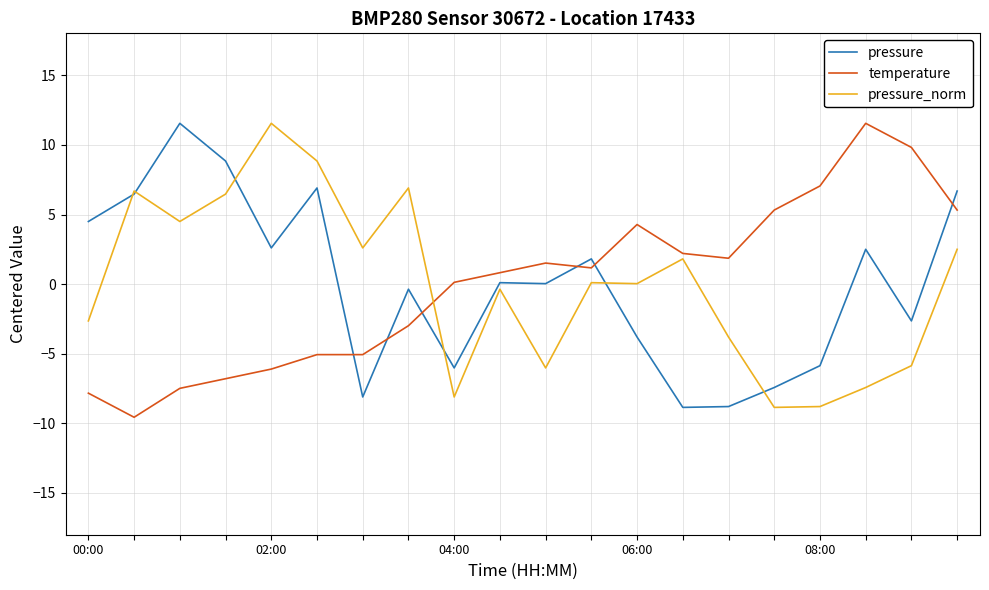

Which series ends up on top after the final intersection of pressure and temperature?

pressure